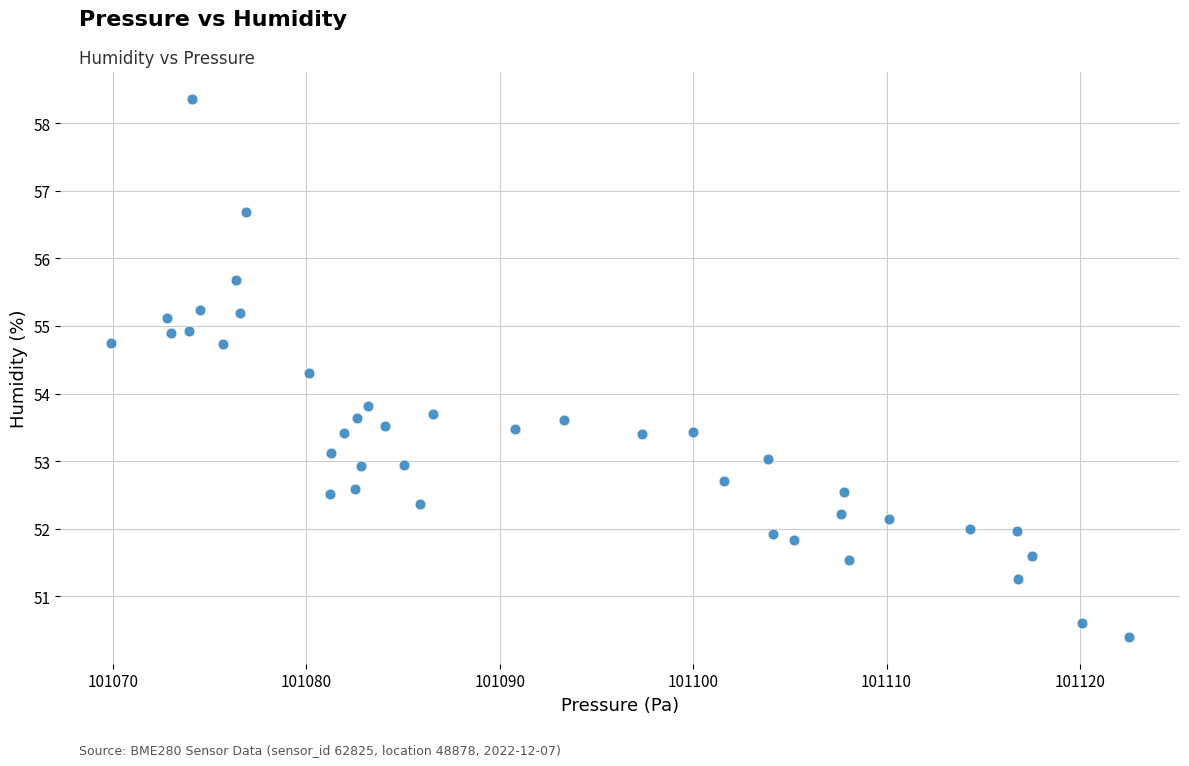

What Y value in the scatter plot is closest to 54?

53.8